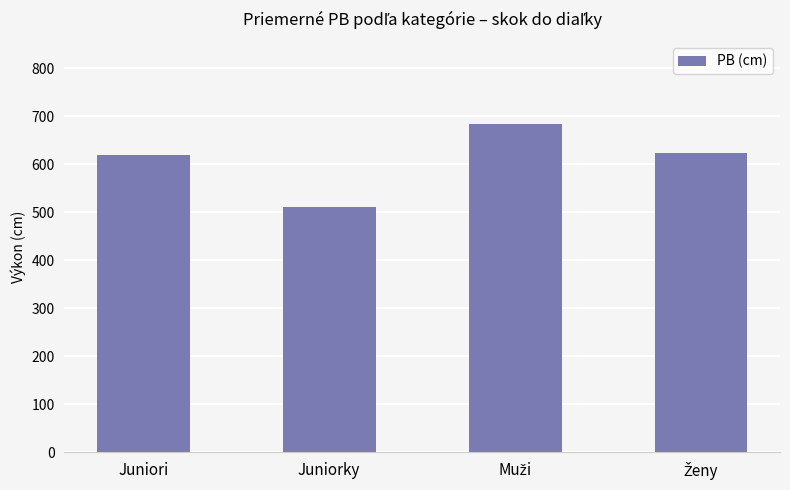

What is the approximate value at Juniori?

620